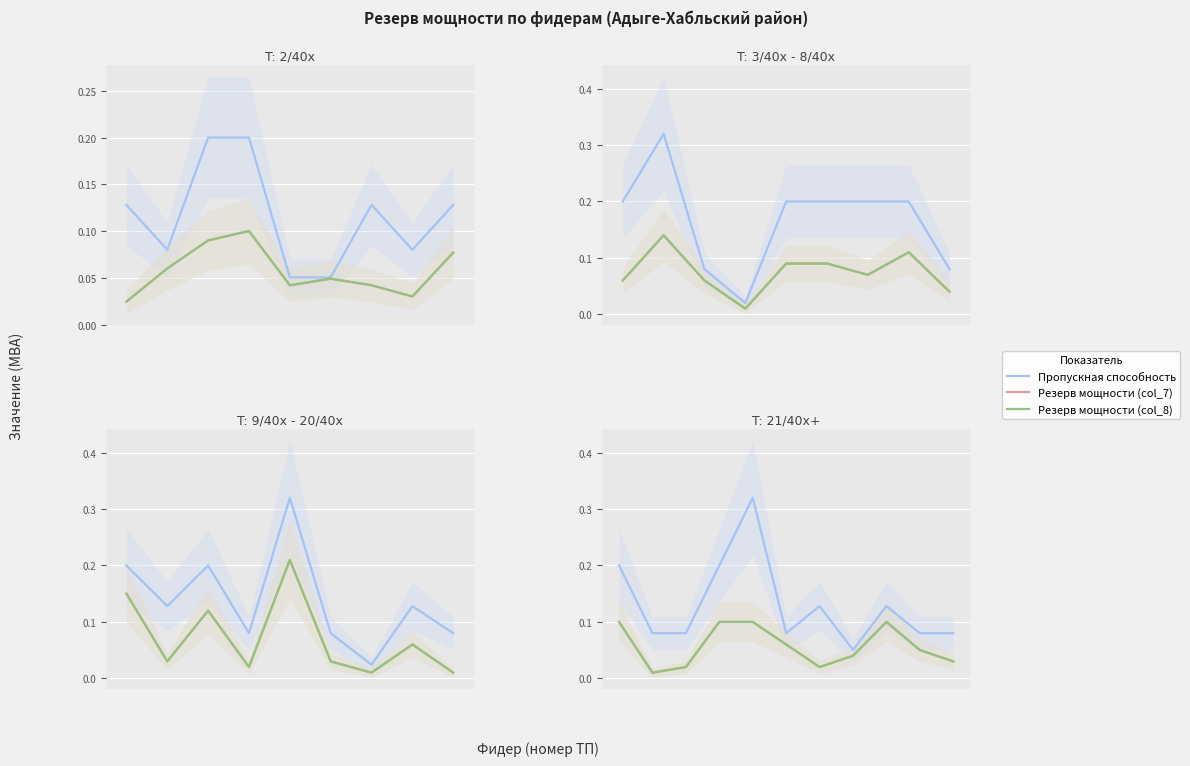

Is it true that Резерв мощности (col_8) equals 0.1 at 0?

True